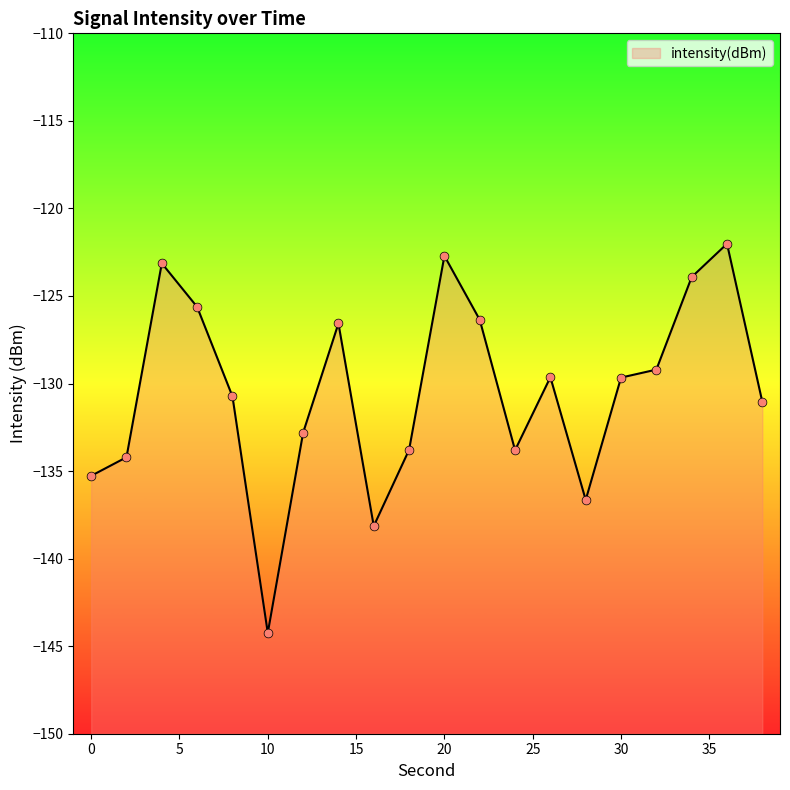

Between 12 and 14, which is larger?

14